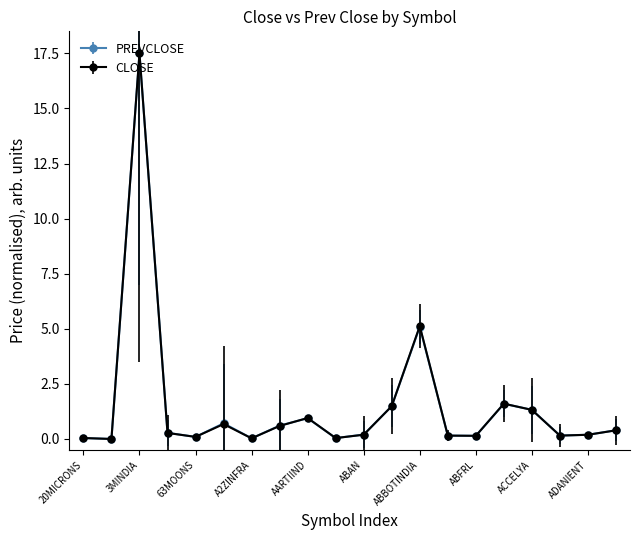

How many distinct data groups are displayed?

2